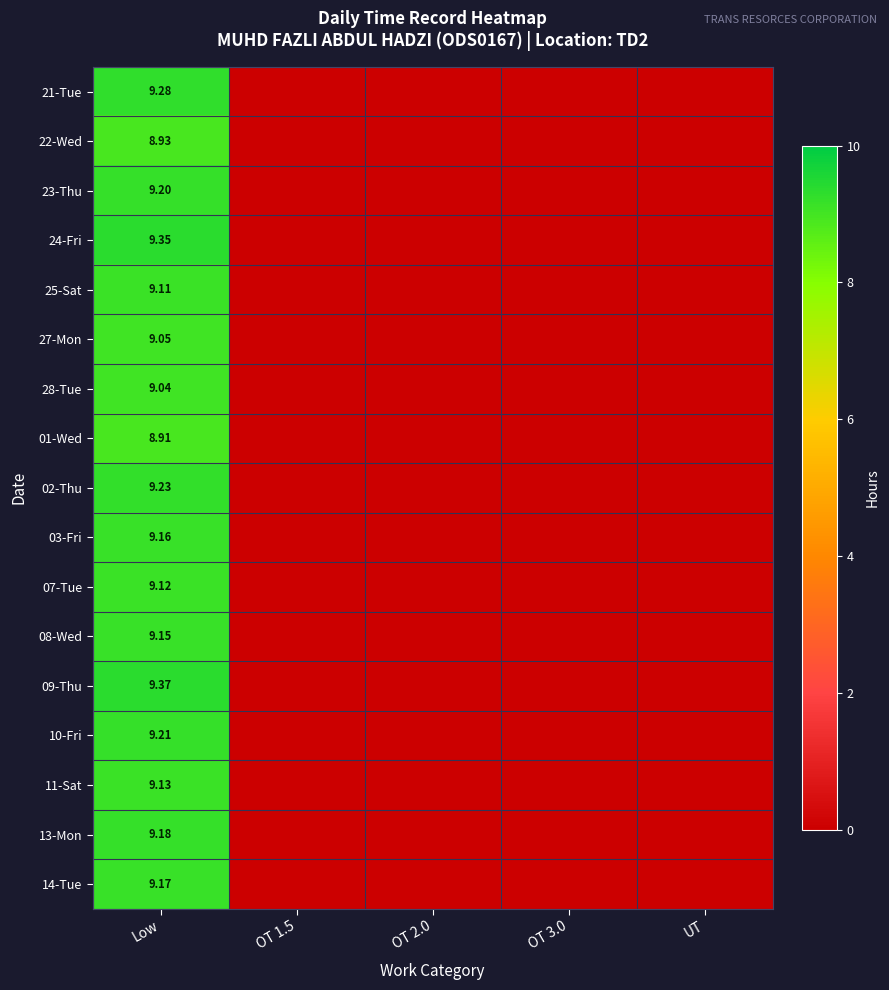

The 03-Fri series shows 4.7 at OT 3.0. True or false?

False